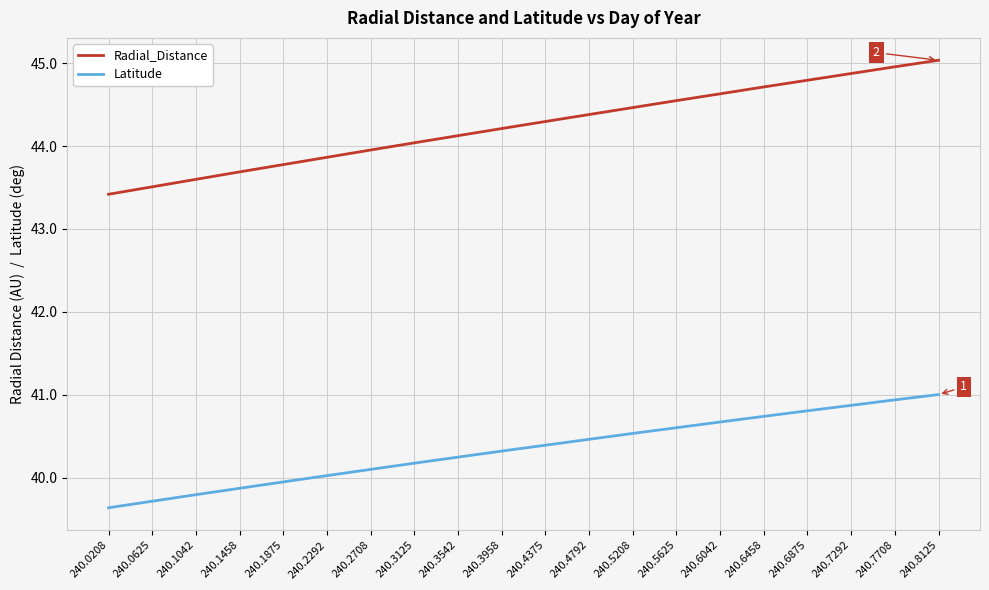

What is the highest value of the Latitude series?

41.0